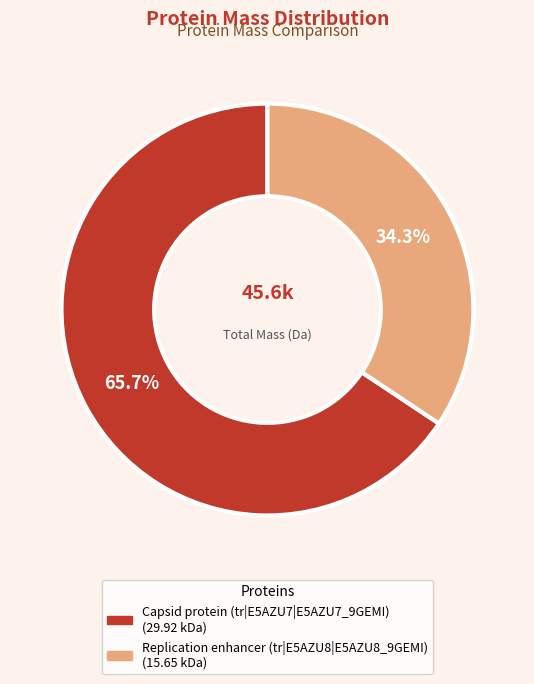

The Capsid protein (tr|E5AZU7|E5AZU7_9GEMI) slice represents 66% of the pie. True or false?

True